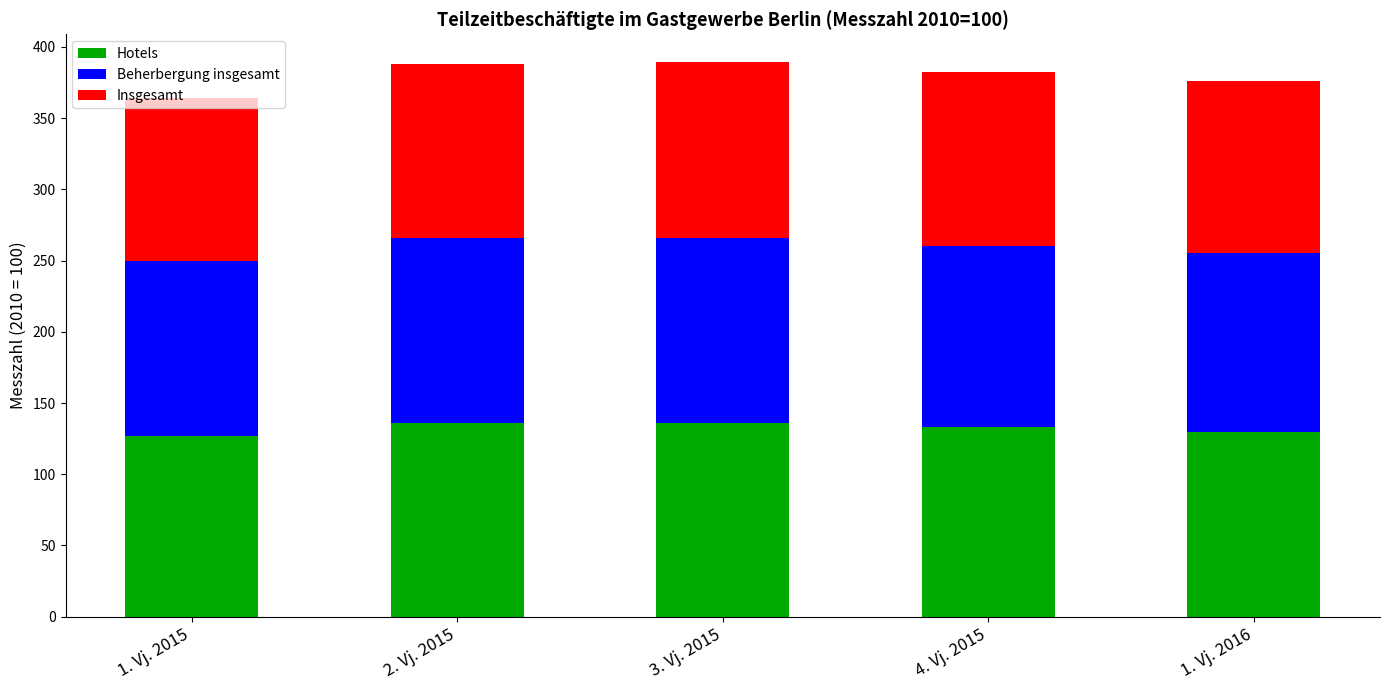

Is it true that Hotels equals 132.9 at 4. Vj. 2015?

True